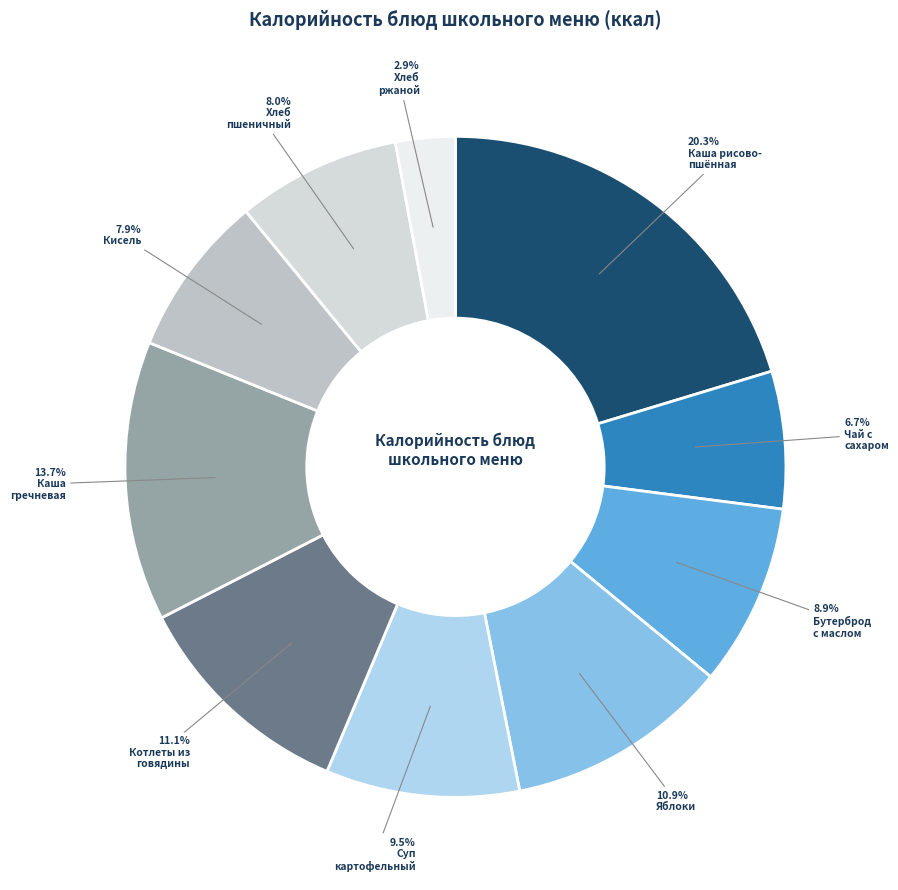

Does any single category account for the majority?

No